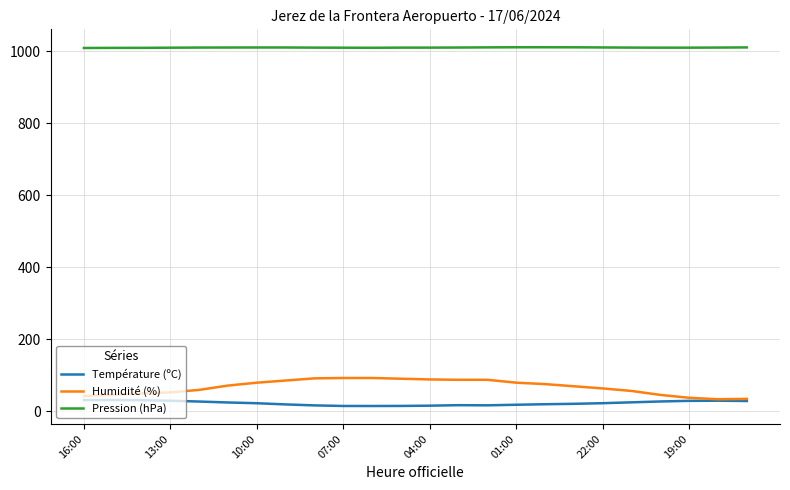

What is the highest value of the Température (ºC) series?

30.9